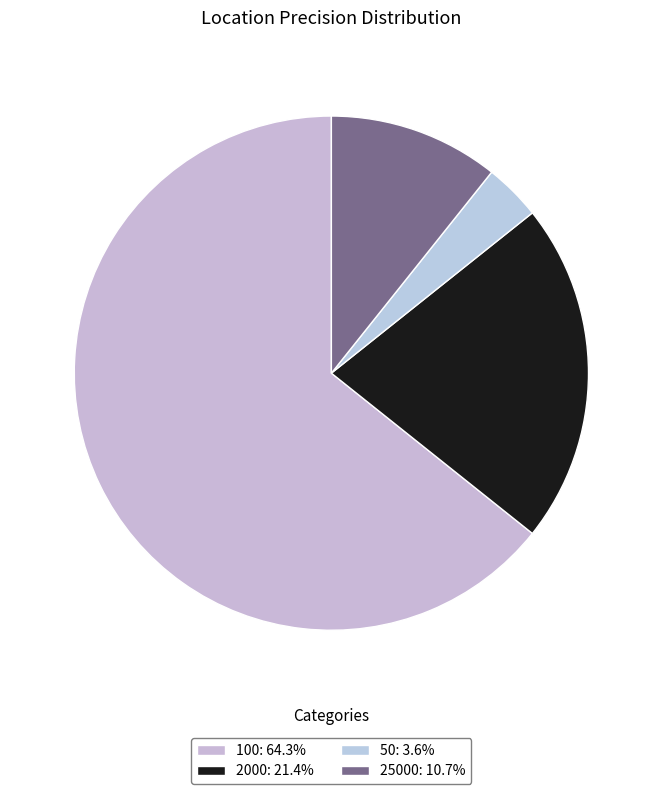

What percentage is NOT represented by 25000?

89.3%